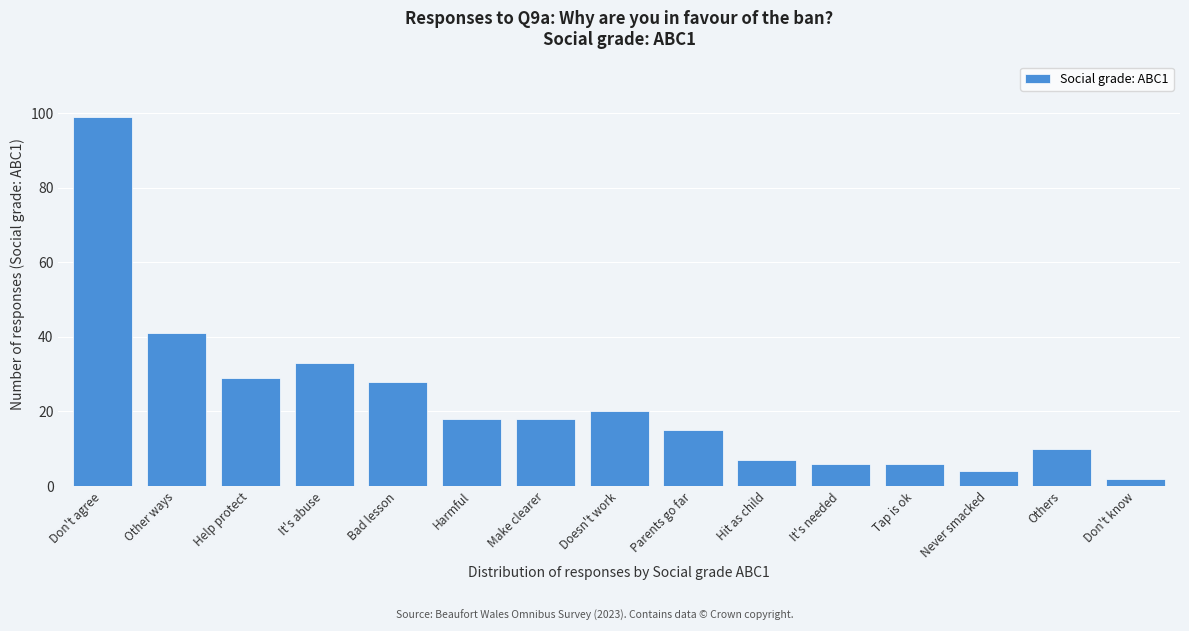

Reading right to left, transcribe all the data shown in this chart.

2	10	4	6	6	7	15	20	18	18	28	33	29	41	99